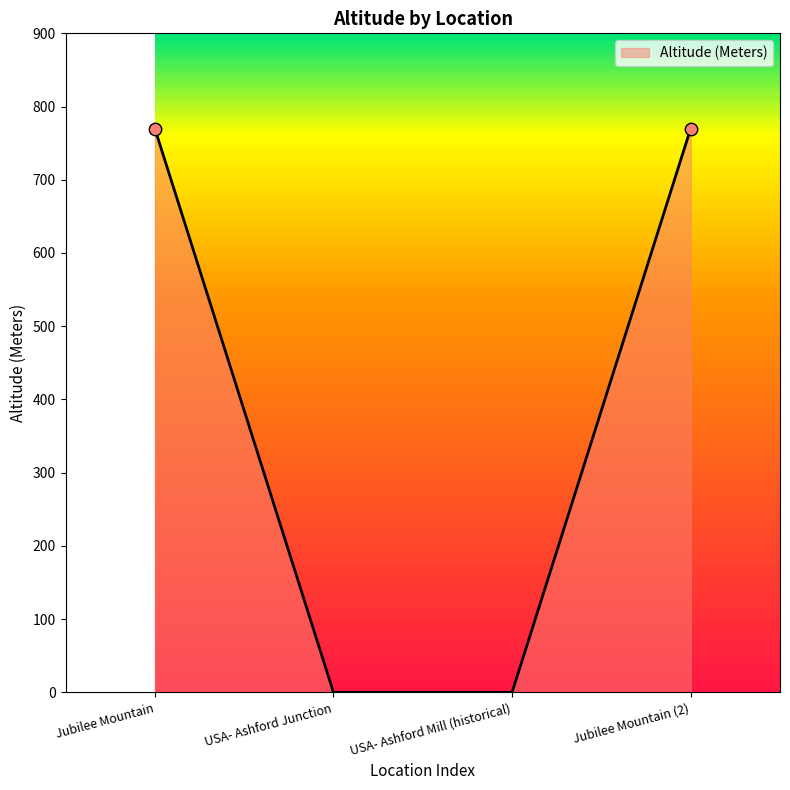

Which has a higher value, Jubilee Mountain (2) or USA- Ashford Junction?

Jubilee Mountain (2)